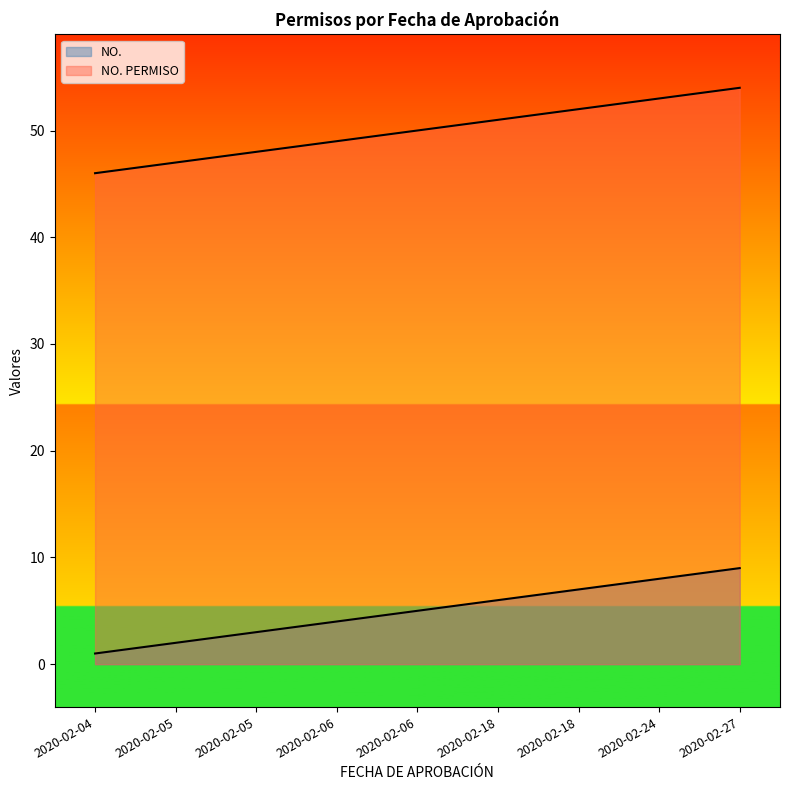

What is the sum of the NO. values at 2020-02-06 and 2020-02-24?

12